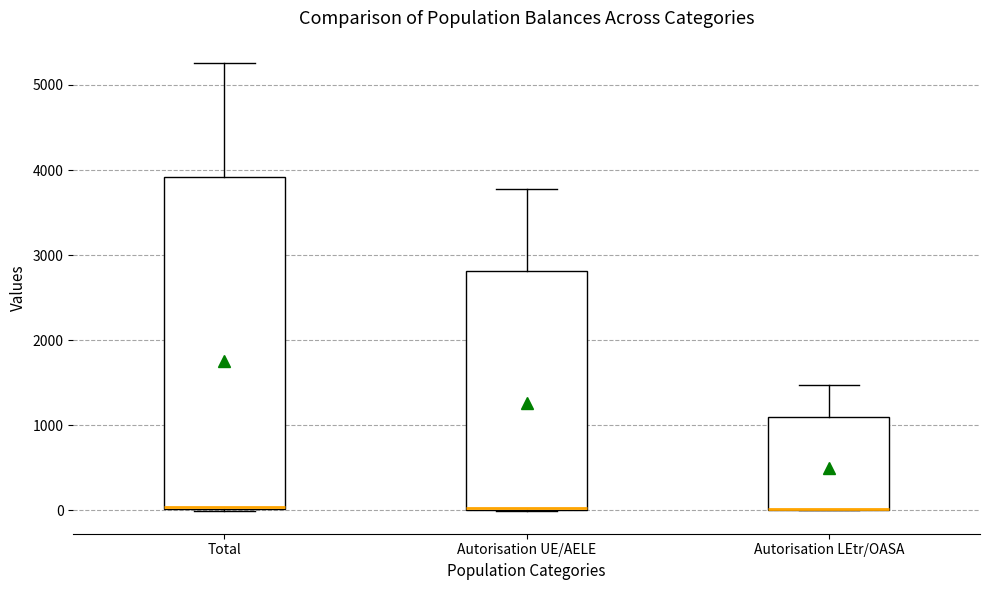

Where does the upper whisker of the box for Total end on the y-axis? The values are not printed on the chart, so give them approximately, as read against the axis.

5300